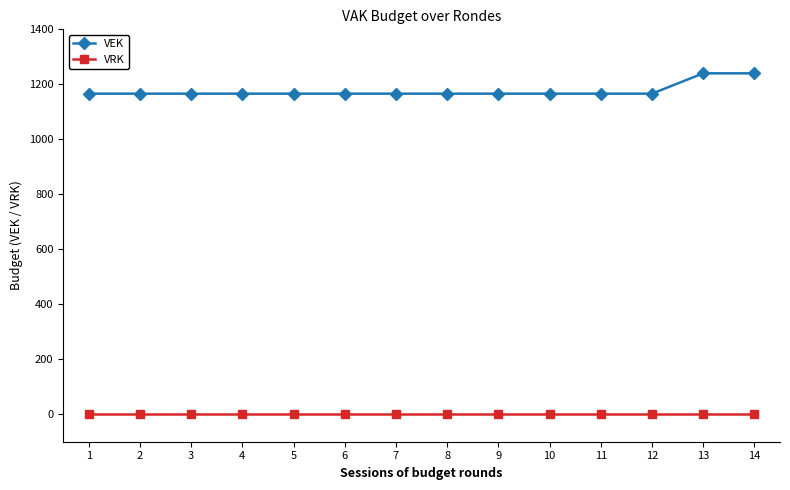

Rank the series by their average value, from highest to lowest.

VEK, VRK